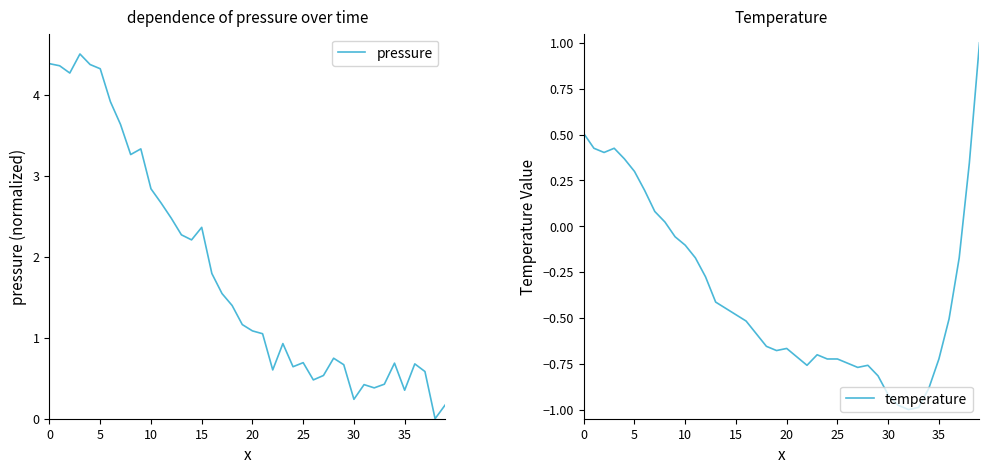

What is the maximum value shown in the chart?

4.5